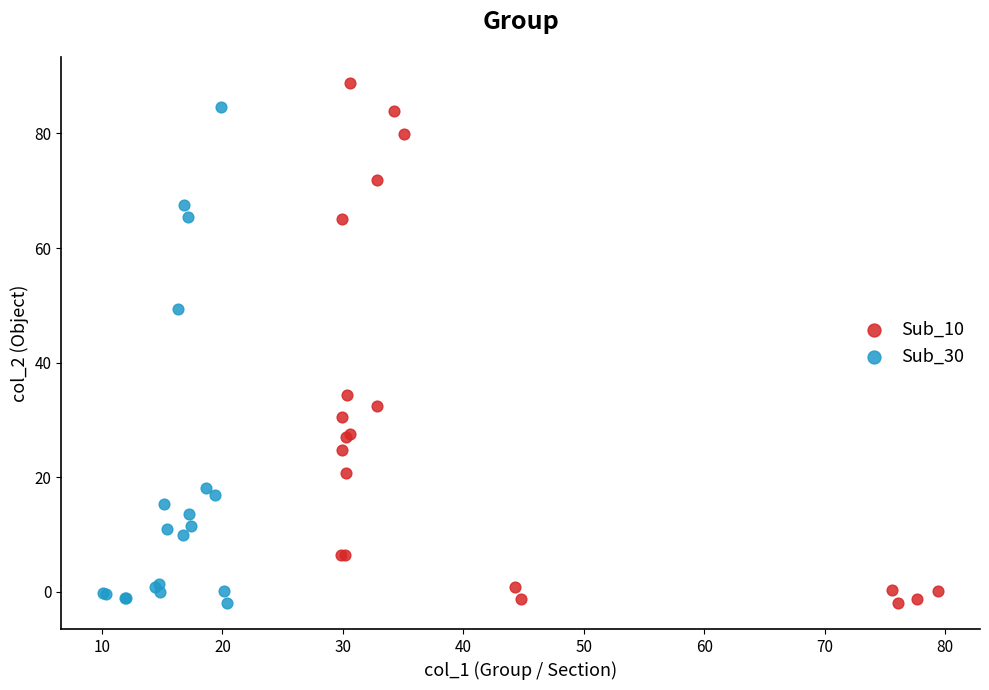

Which series reaches the maximum Y coordinate?

Sub_10